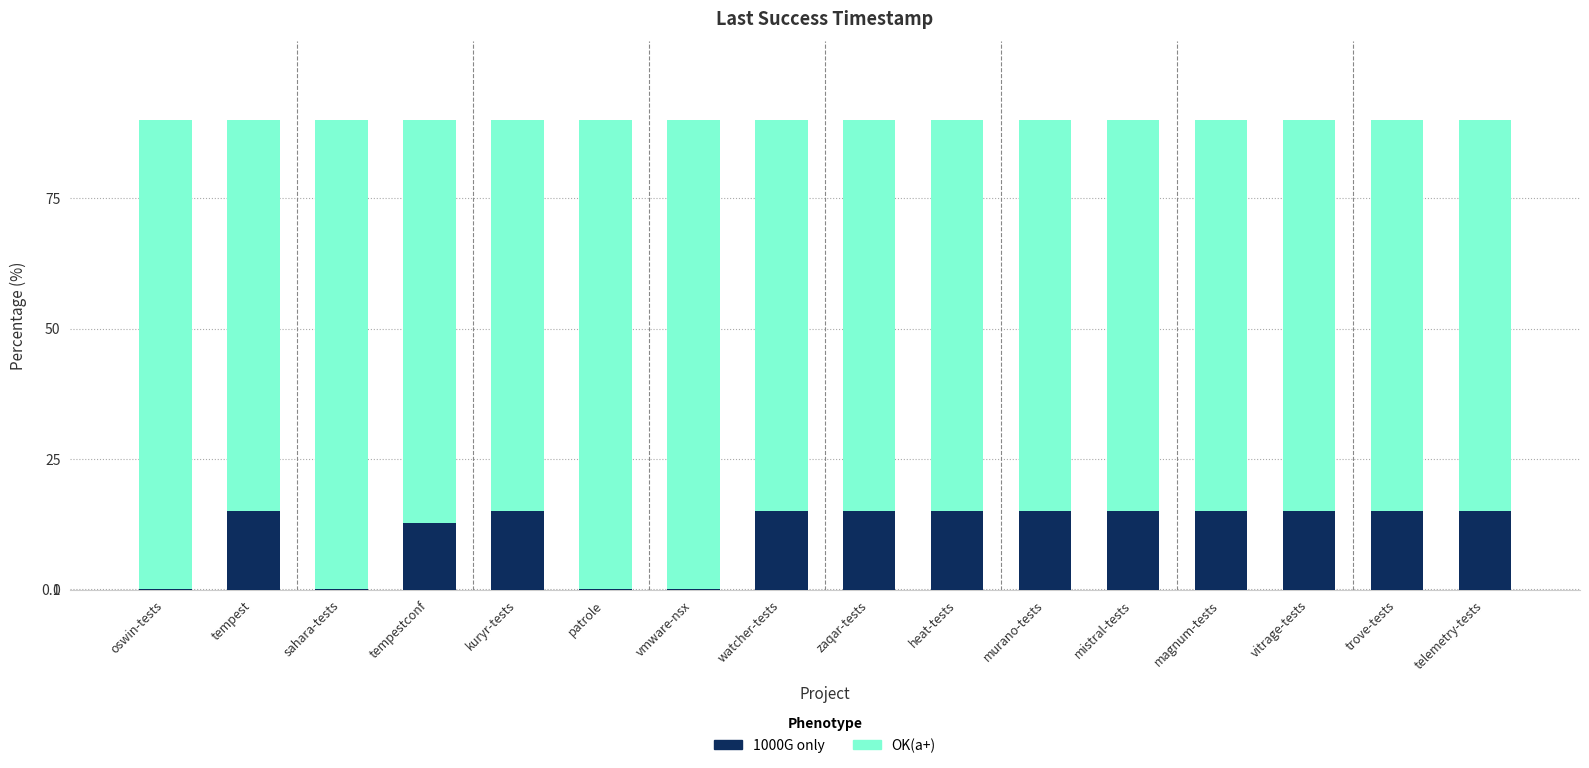

What is the highest value of the OK(a+) series?

90.0